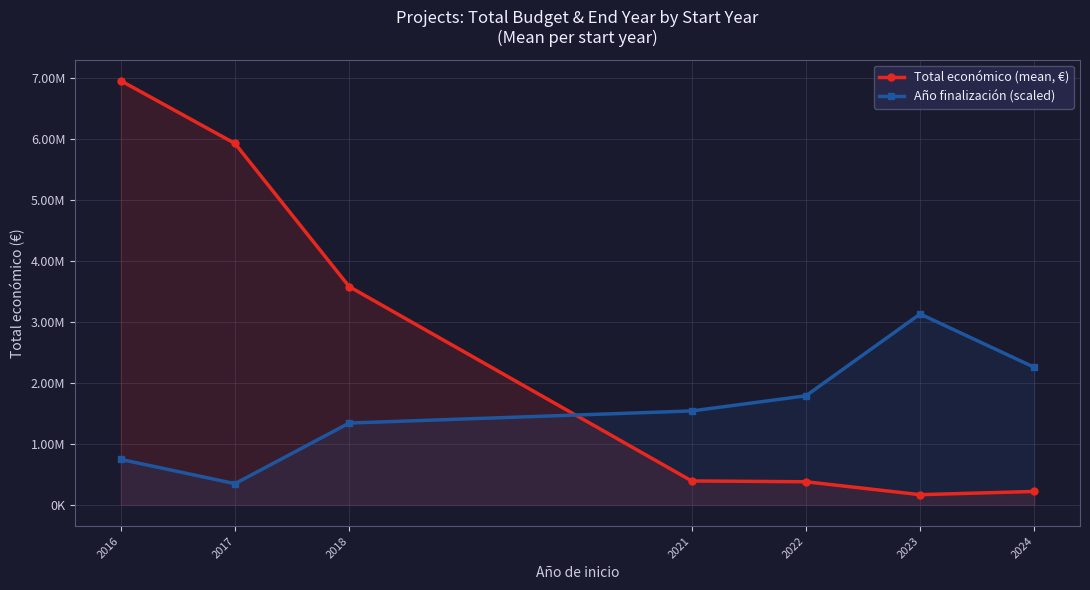

At how many categories does at least one series exceed 4575465?

2